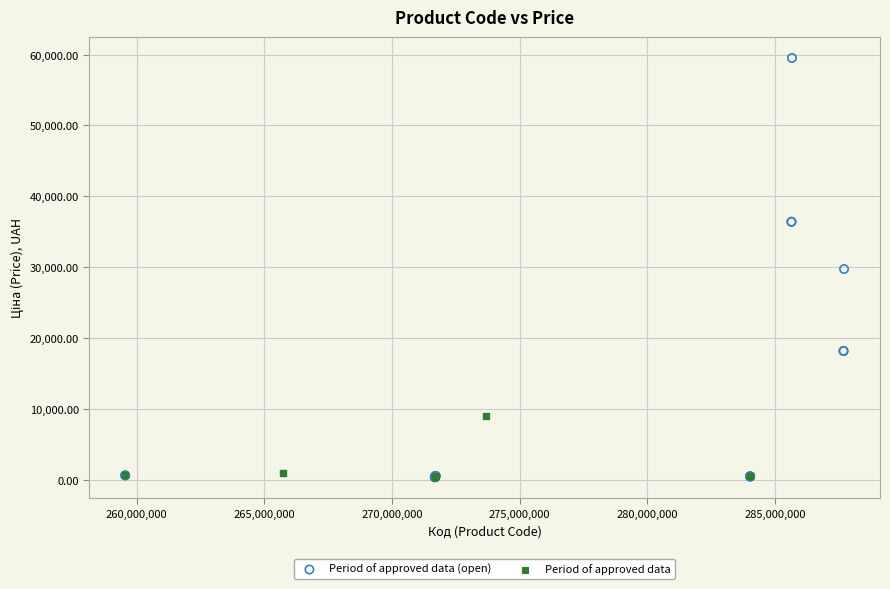

Which series contains the highest Y value?

Period of approved data (open)